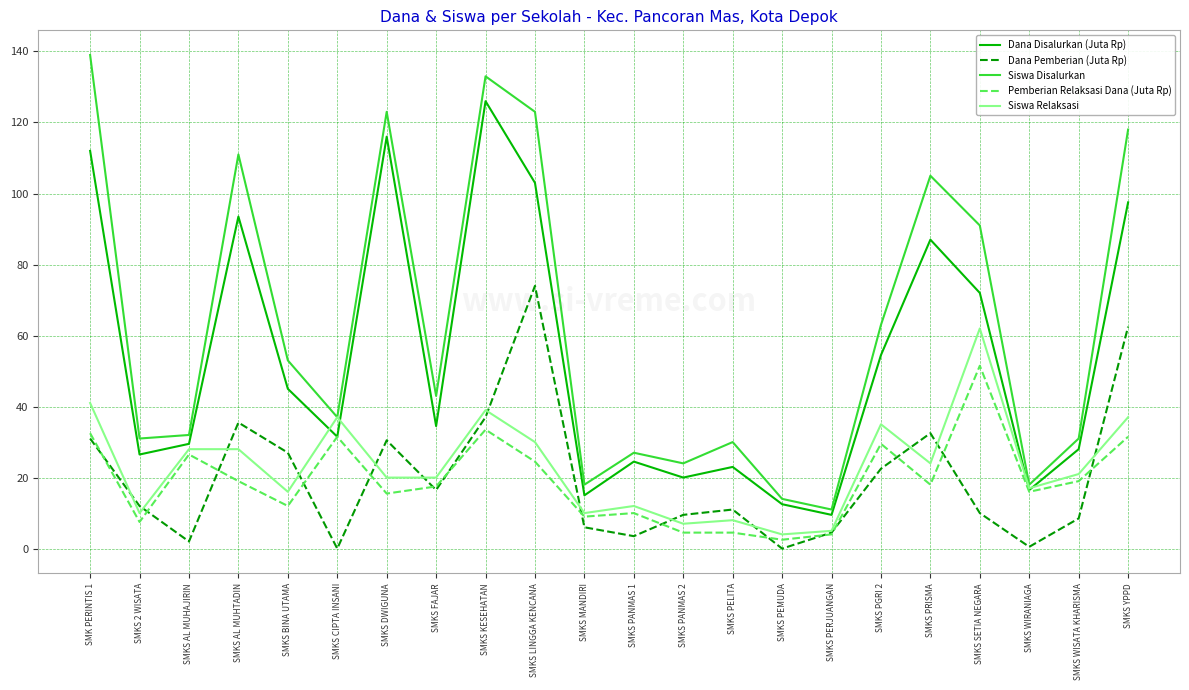

Is the value of Siswa Disalurkan at SMKS PANMAS 1 greater than the value of Pemberian Relaksasi Dana (Juta Rp) at SMKS PRISMA?

Yes